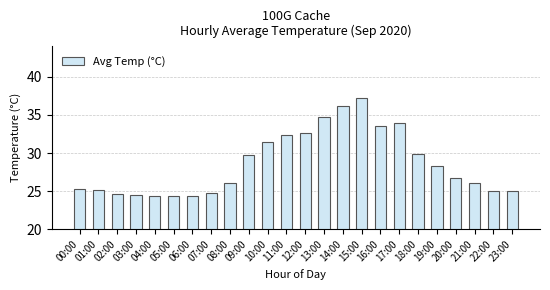

What is the change in value from 01:00 to 02:00?

-0.6